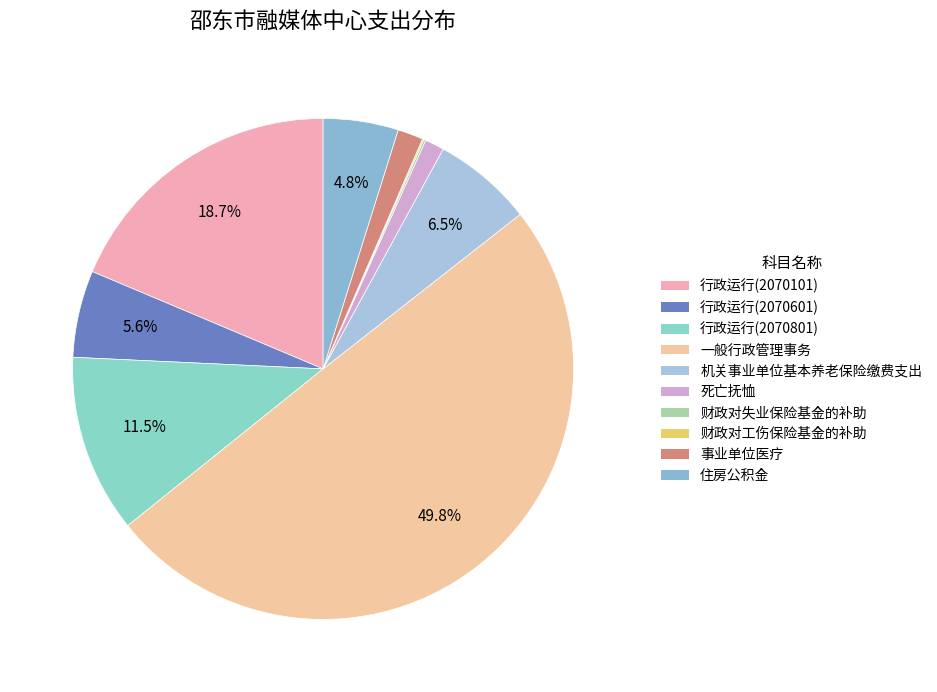

To the nearest percent, what is the combined percentage of 机关事业单位基本养老保险缴费支出 and 财政对失业保险基金的补助?

7%